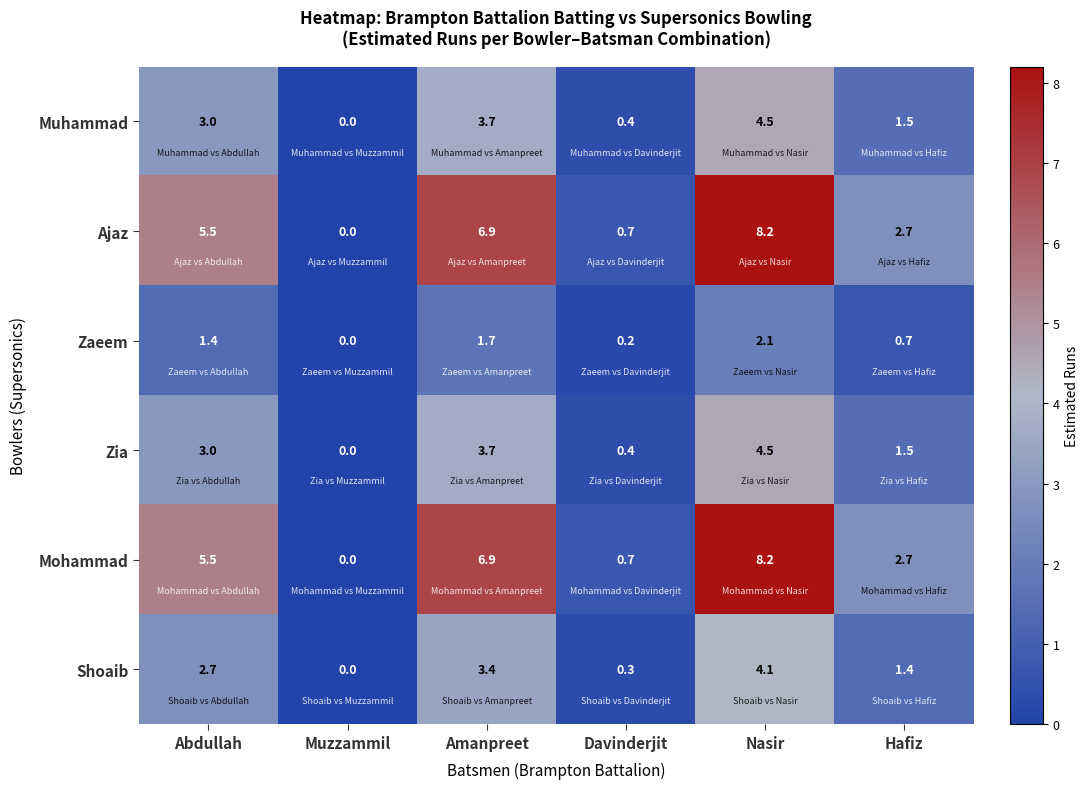

Count the number of data series in this chart.

6